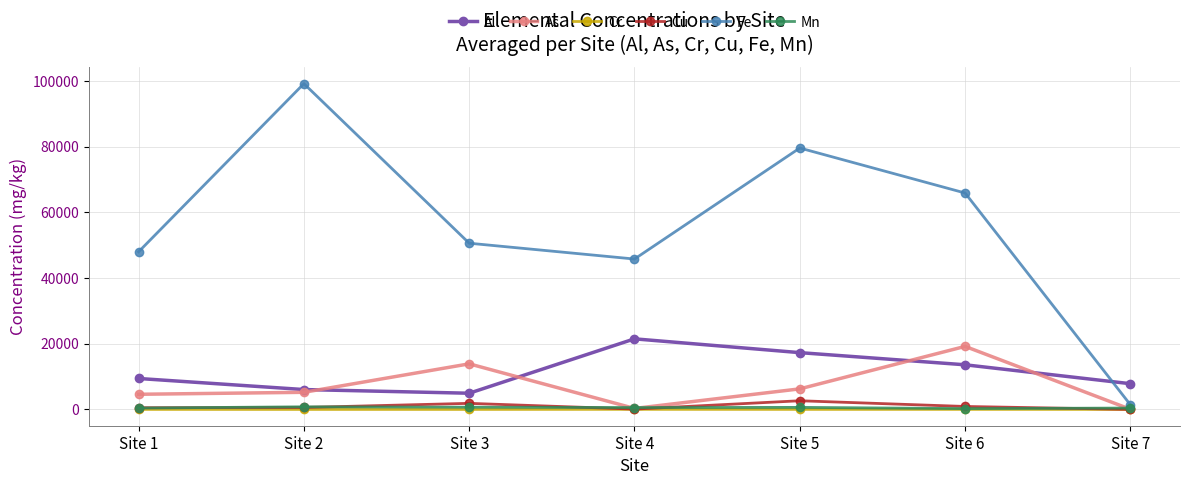

What is the difference between the Mn values at Site 7 and Site 2?

375.0